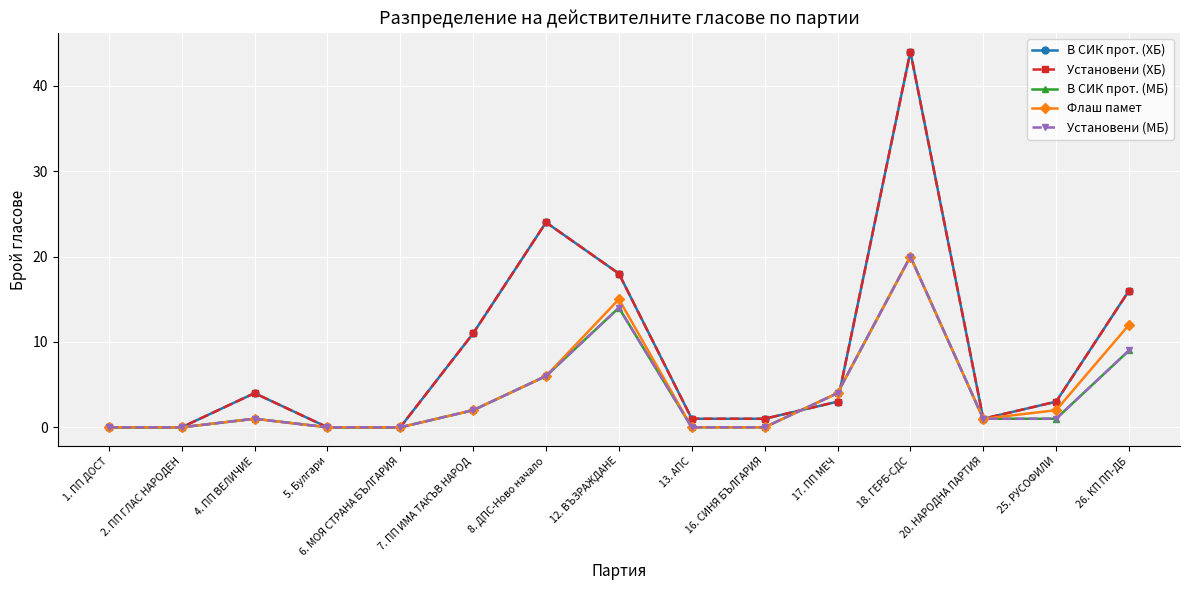

Is this an area chart (filled region under the line)?

No